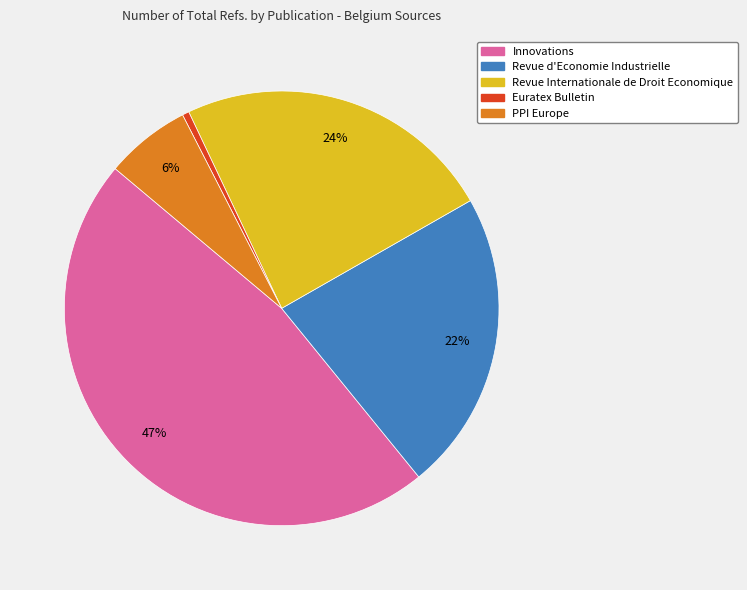

How many slices are in this pie chart?

5